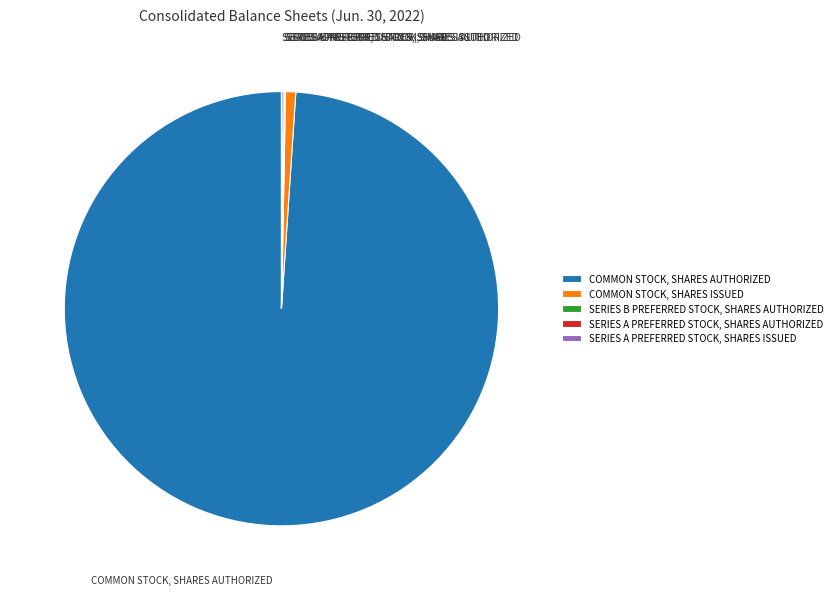

Which category has the biggest portion of the pie?

COMMON STOCK, SHARES AUTHORIZED